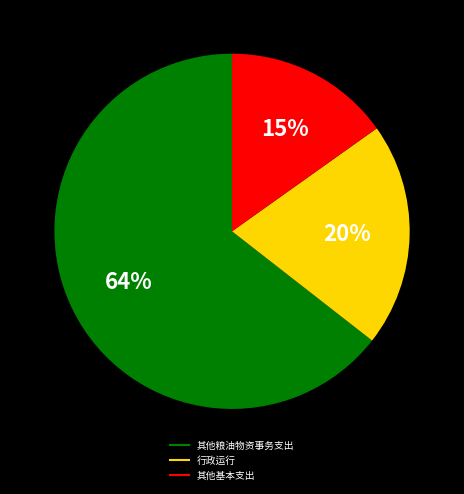

Is there any slice that represents more than half of the pie?

Yes